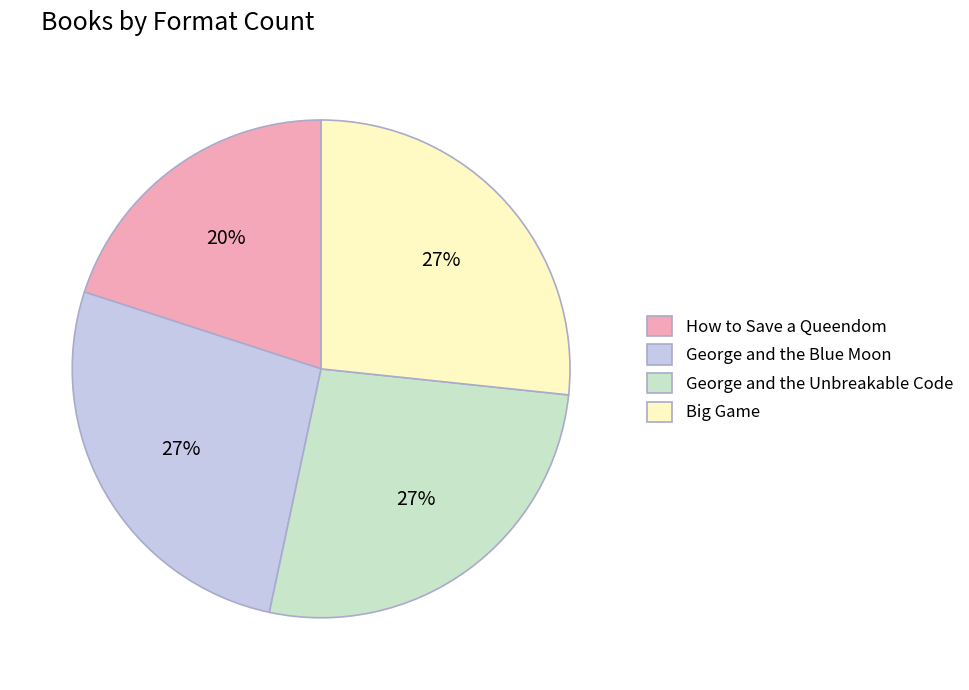

Is the sum of Big Game and George and the Unbreakable Code greater than half?

Yes